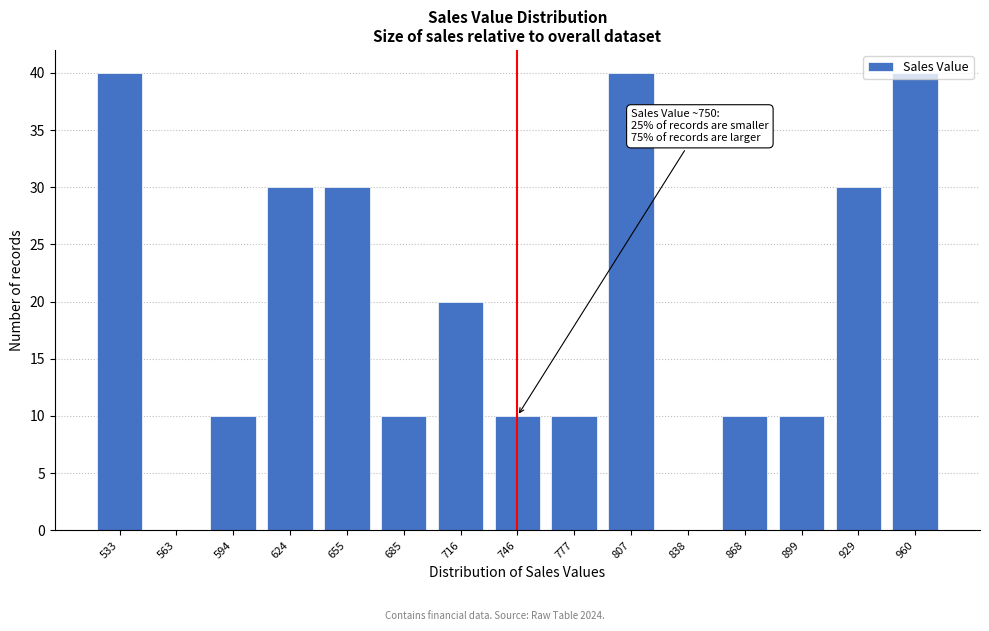

What is the maximum value shown in the chart?

40